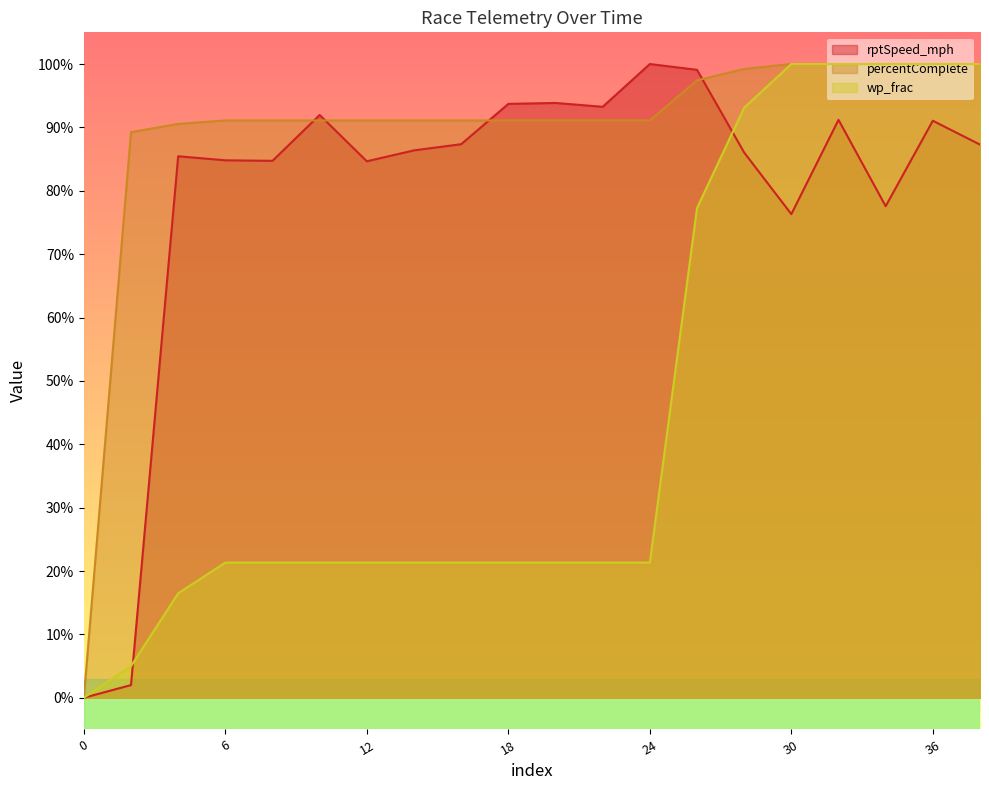

Reading left to right, transcribe all the data shown in this chart.

rptSpeed_mph: 0.0	2.0	85.4	84.8	84.7	92.0	84.7	86.4	87.3	93.7	93.9	93.3	100.0	99.1	86.0	76.3	91.2	77.6	91.0	87.3
percentComplete: 0.0	89.2	90.5	91.1	91.1	91.1	91.1	91.1	91.1	91.1	91.1	91.1	91.1	97.4	99.2	100.0	100.0	100.0	100.0	100.0
wp_frac: 0.0	5.0	16.5	21.3	21.3	21.3	21.3	21.3	21.3	21.3	21.3	21.3	21.3	77.3	93.1	100.0	100.0	100.0	100.0	100.0